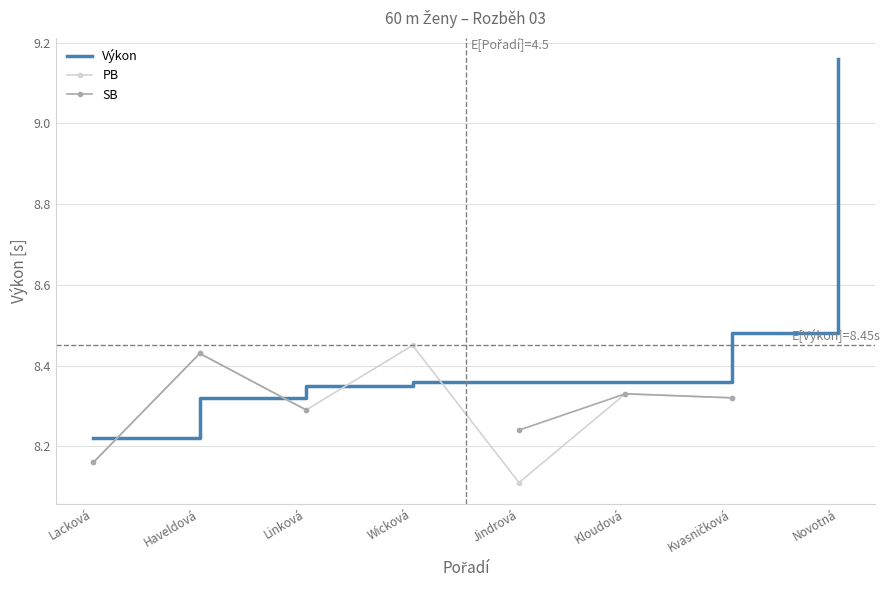

What is the smallest value displayed?

8.1